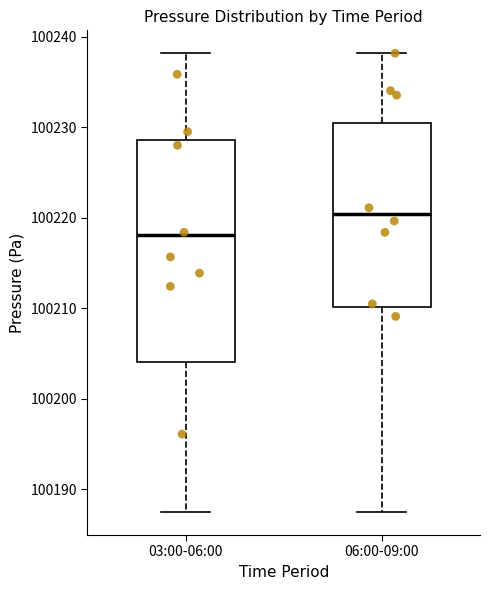

Which box has the highest median line?

06:00-09:00